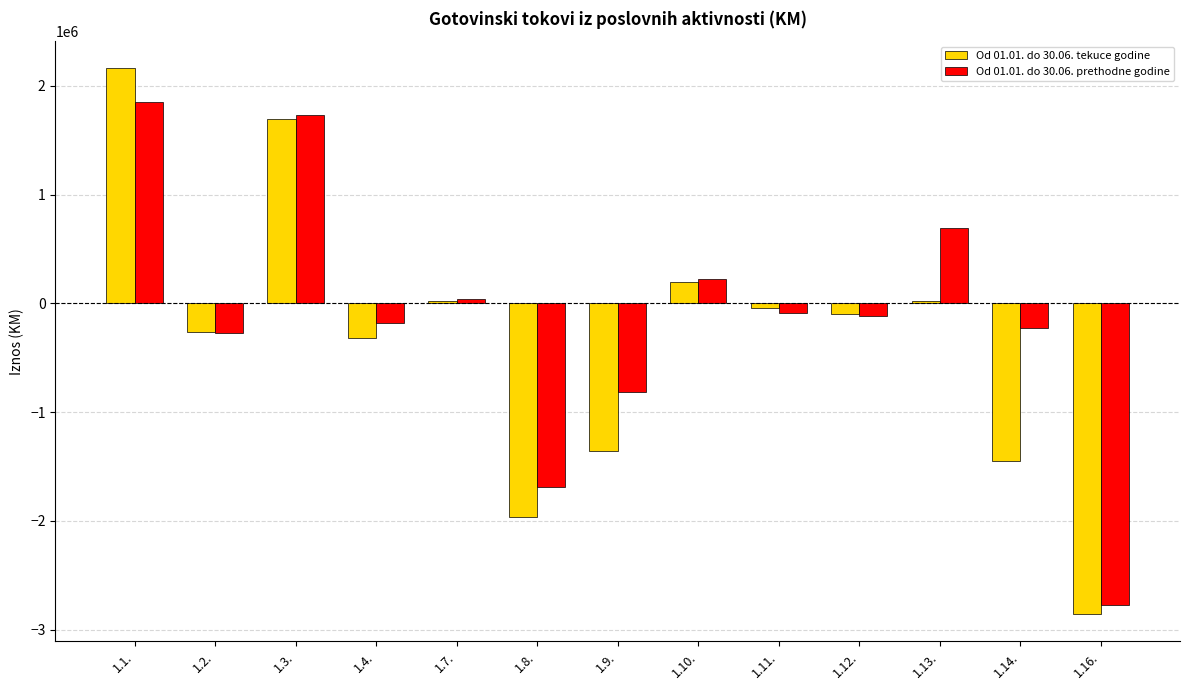

Is the value of Od 01.01. do 30.06. prethodne godine at 1.3. greater than the value of Od 01.01. do 30.06. tekuce godine at 1.9.?

Yes